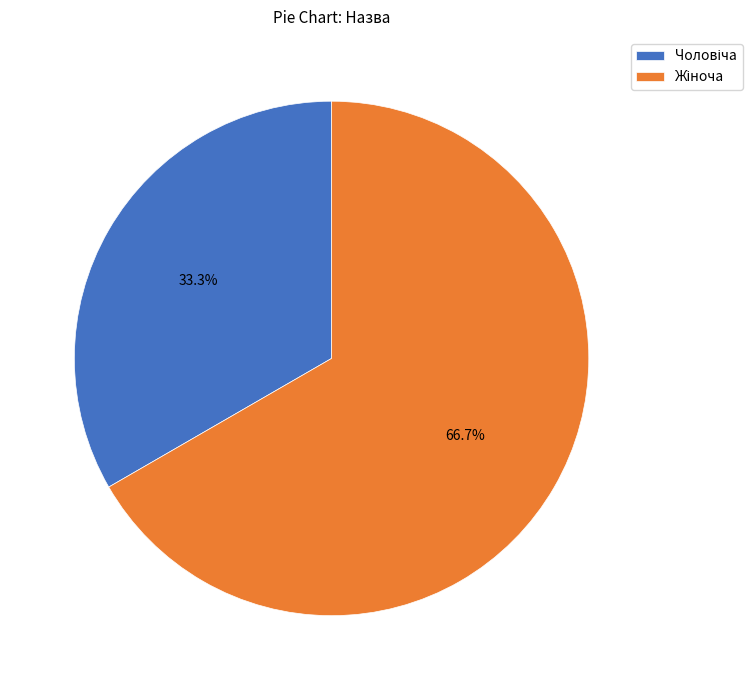

Is there a majority slice in this chart?

Yes